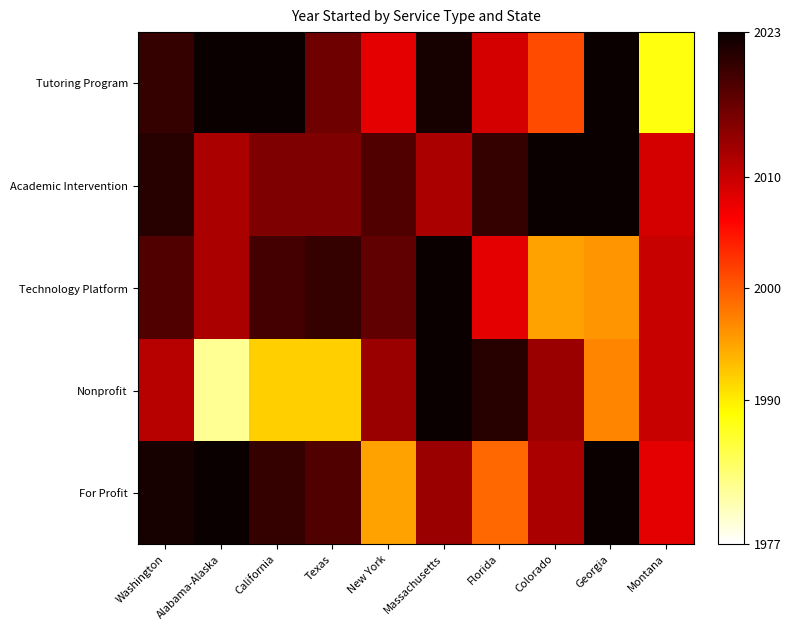

List the series in order of their peak value, highest first.

Technology Platform, Tutoring Program, Academic Intervention, Nonprofit, For Profit